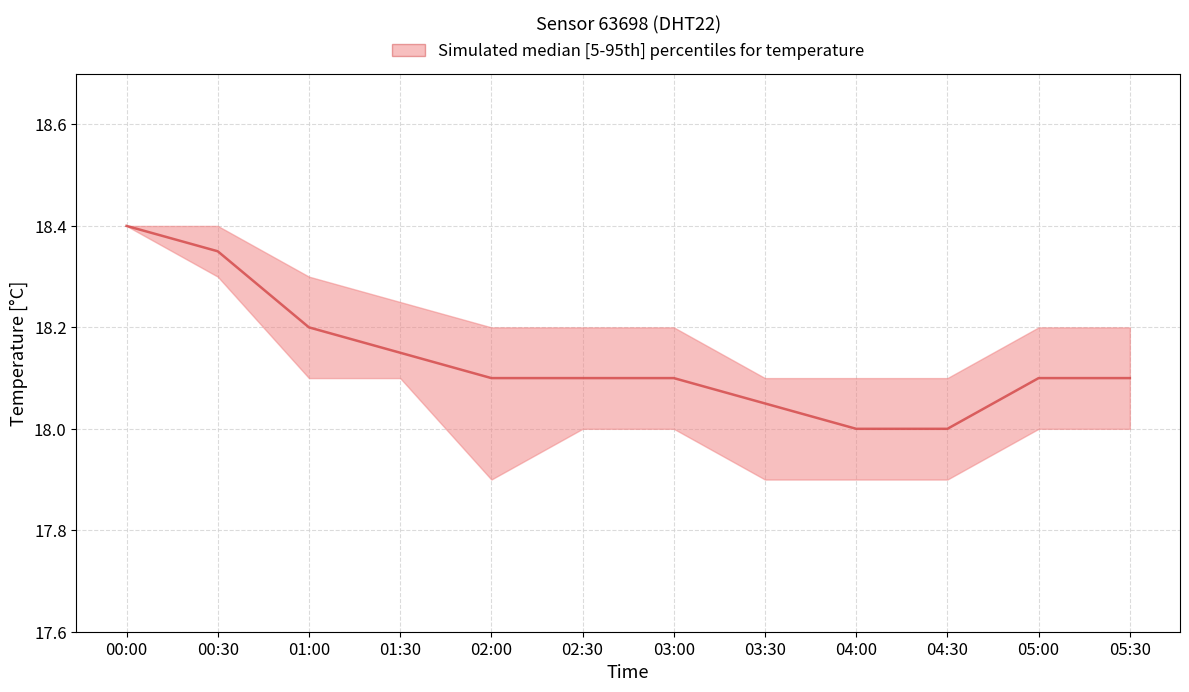

What is the greatest value displayed?

18.4